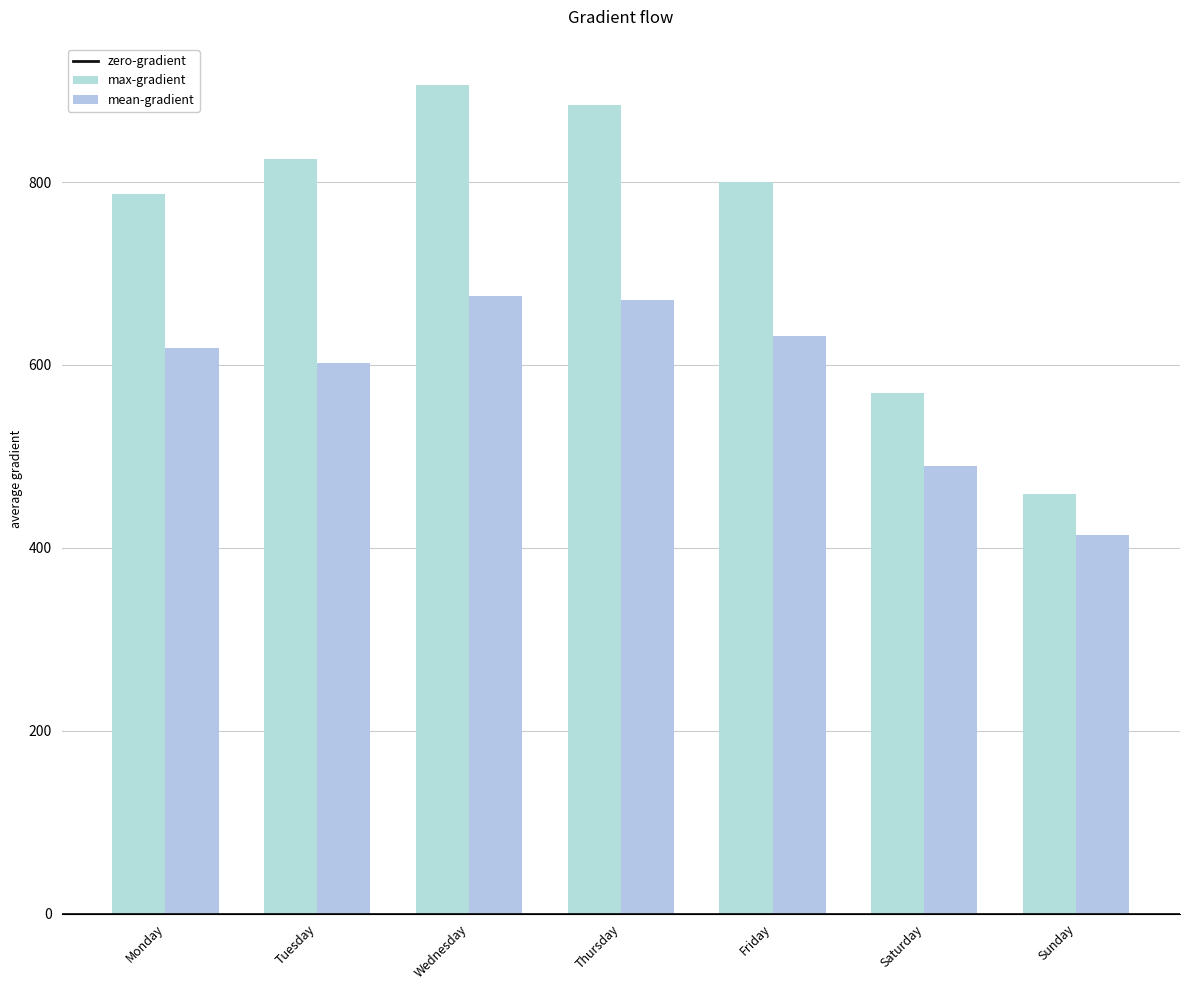

Which category has the highest value in the max-gradient series?

Wednesday